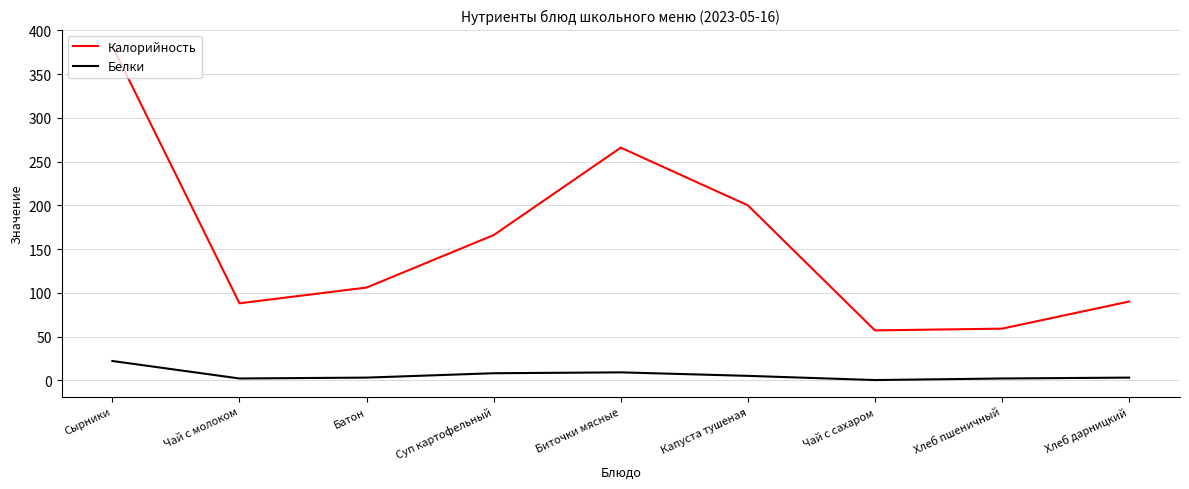

True or false: Белки and Калорийность cross at least once.

False